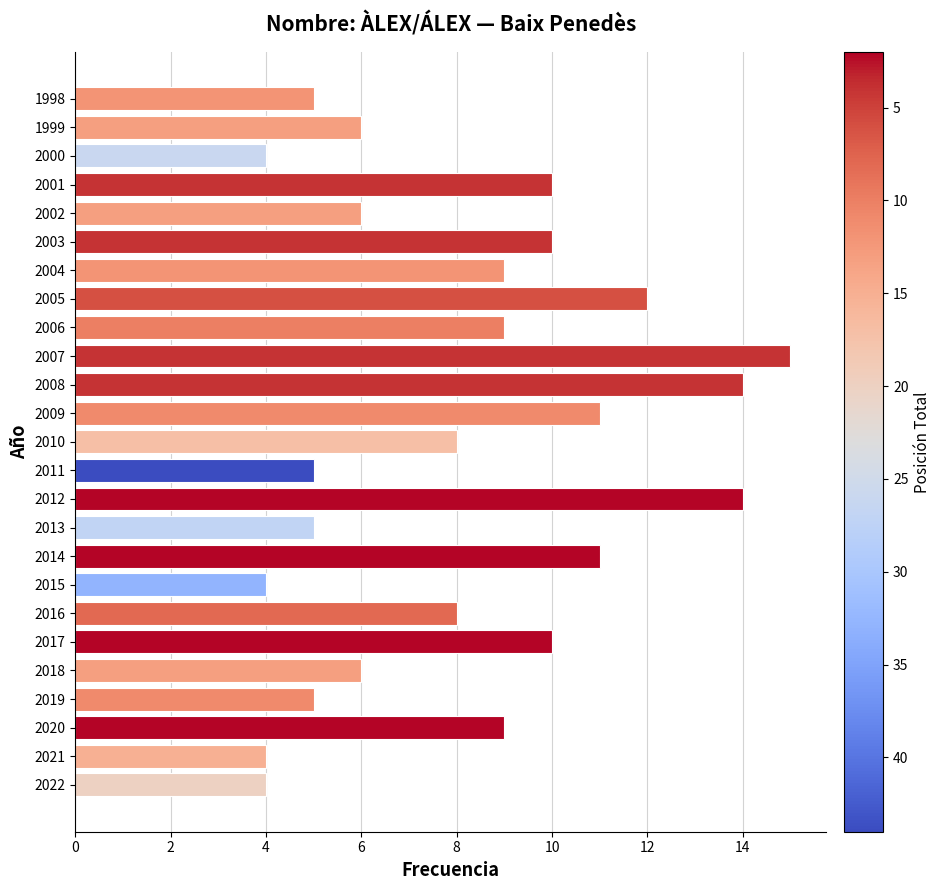

What is the change in value from 2015 to 2007?

+11